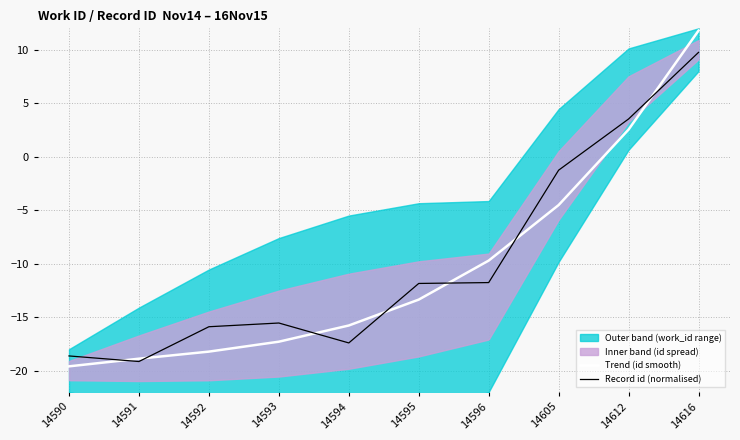

Reading left to right, extract all data points from this chart.

Trend (id smooth): -19.6	-18.9	-18.2	-17.3	-15.8	-13.4	-9.7	-4.5	2.5	11.8
Record id (normalised): -18.6	-19.2	-15.9	-15.6	-17.4	-11.9	-11.8	-1.3	3.5	9.8